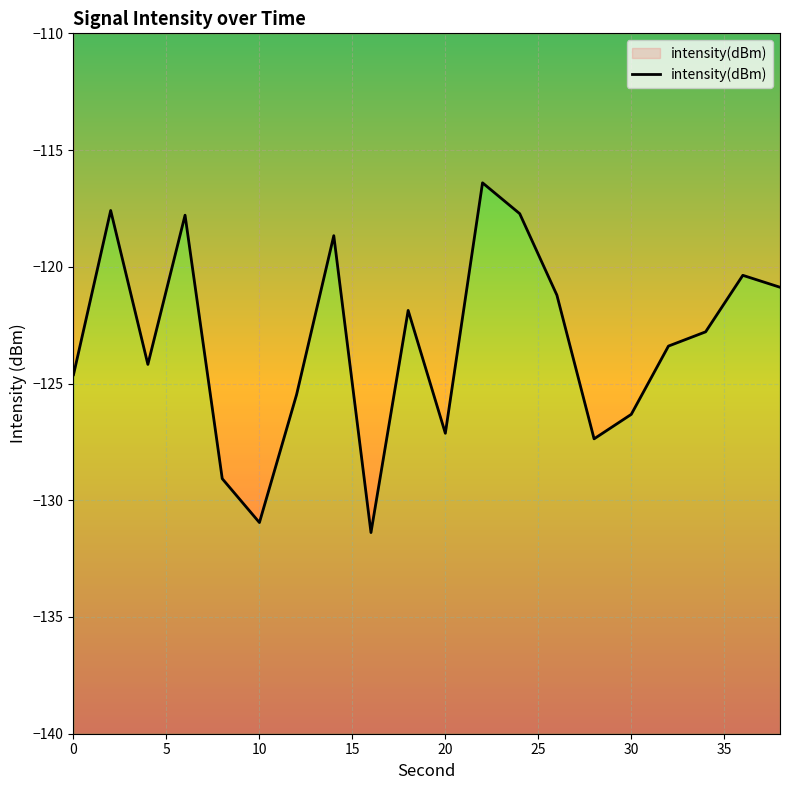

How many points are lower than both their immediate neighbors (excluding endpoints)?

5